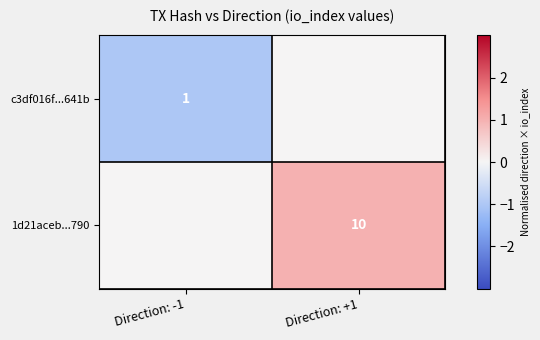

Is it true that c3df016f...641b equals 0 at Direction: -1?

False